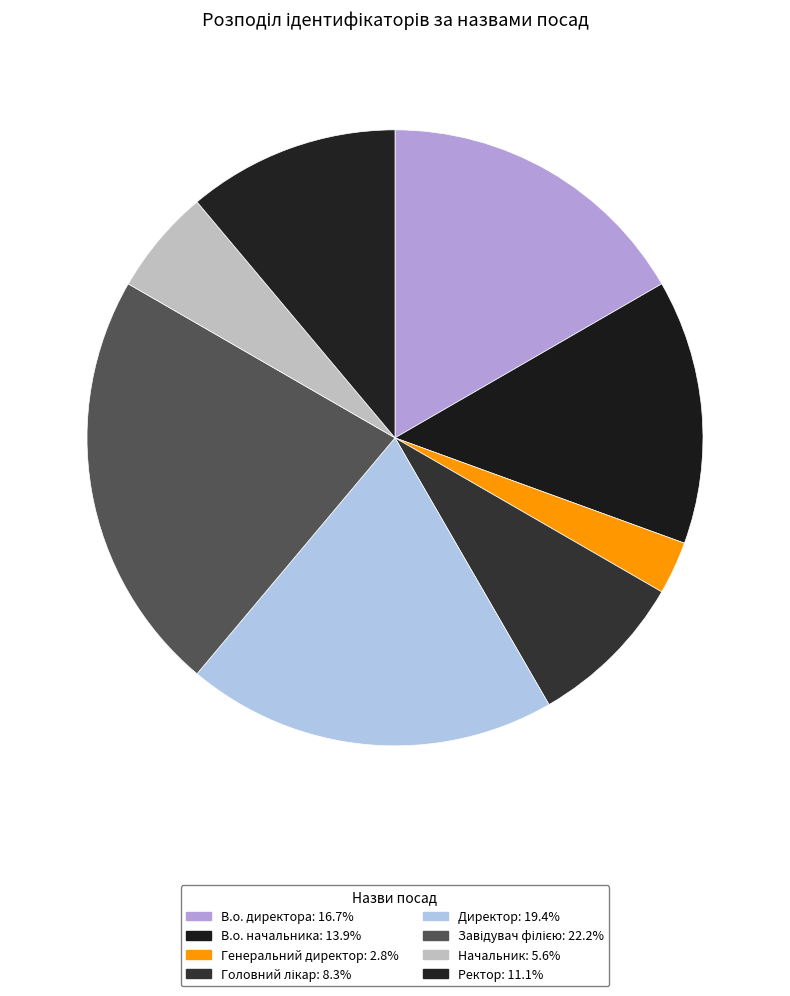

To the nearest percent, what is the difference between the Головний лікар and Генеральний директор slice percentages?

6%